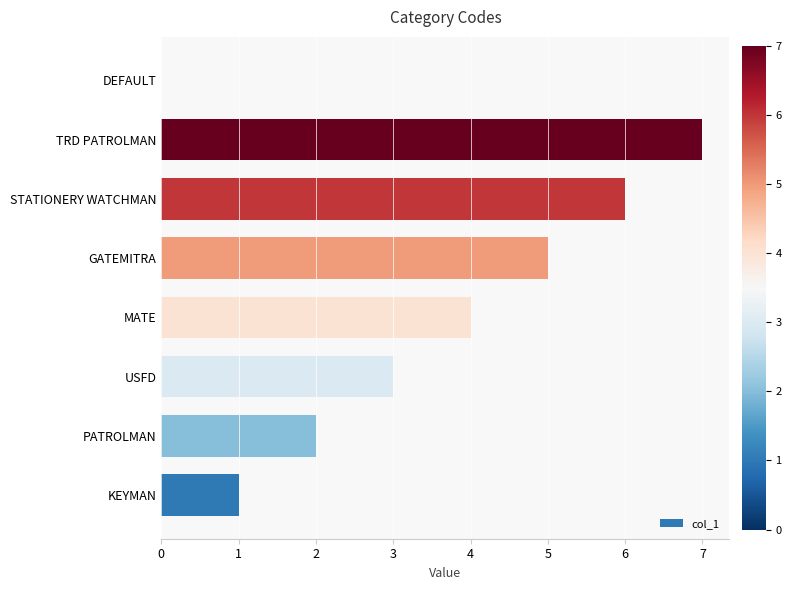

What is the approximate value at MATE?

4